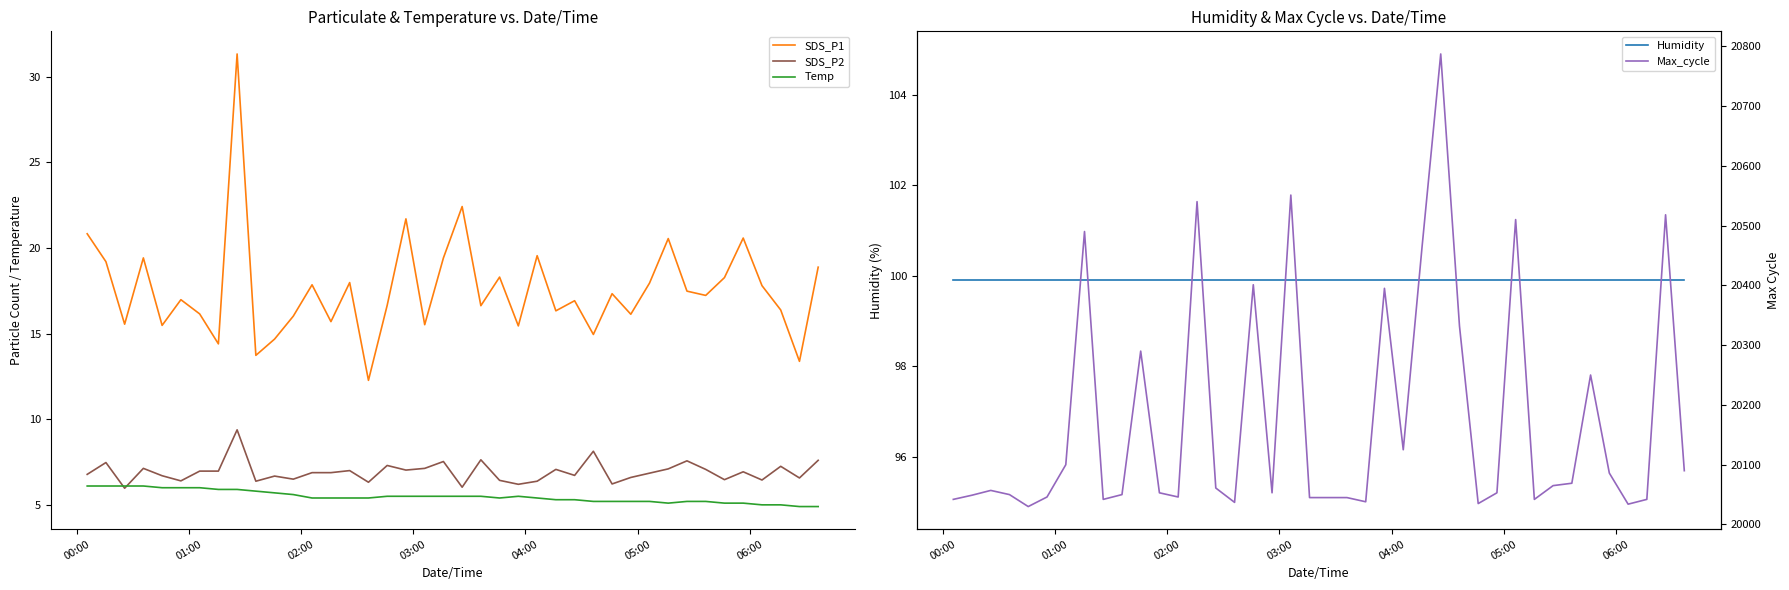

How many lines are shown in the chart?

5